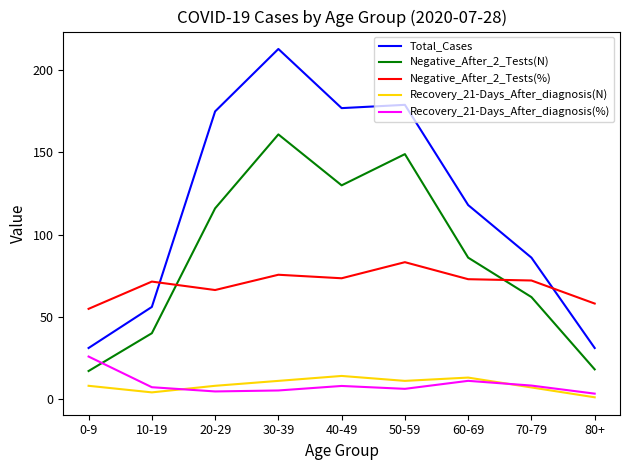

The Total_Cases series shows 147.3 at 70-79. True or false?

False